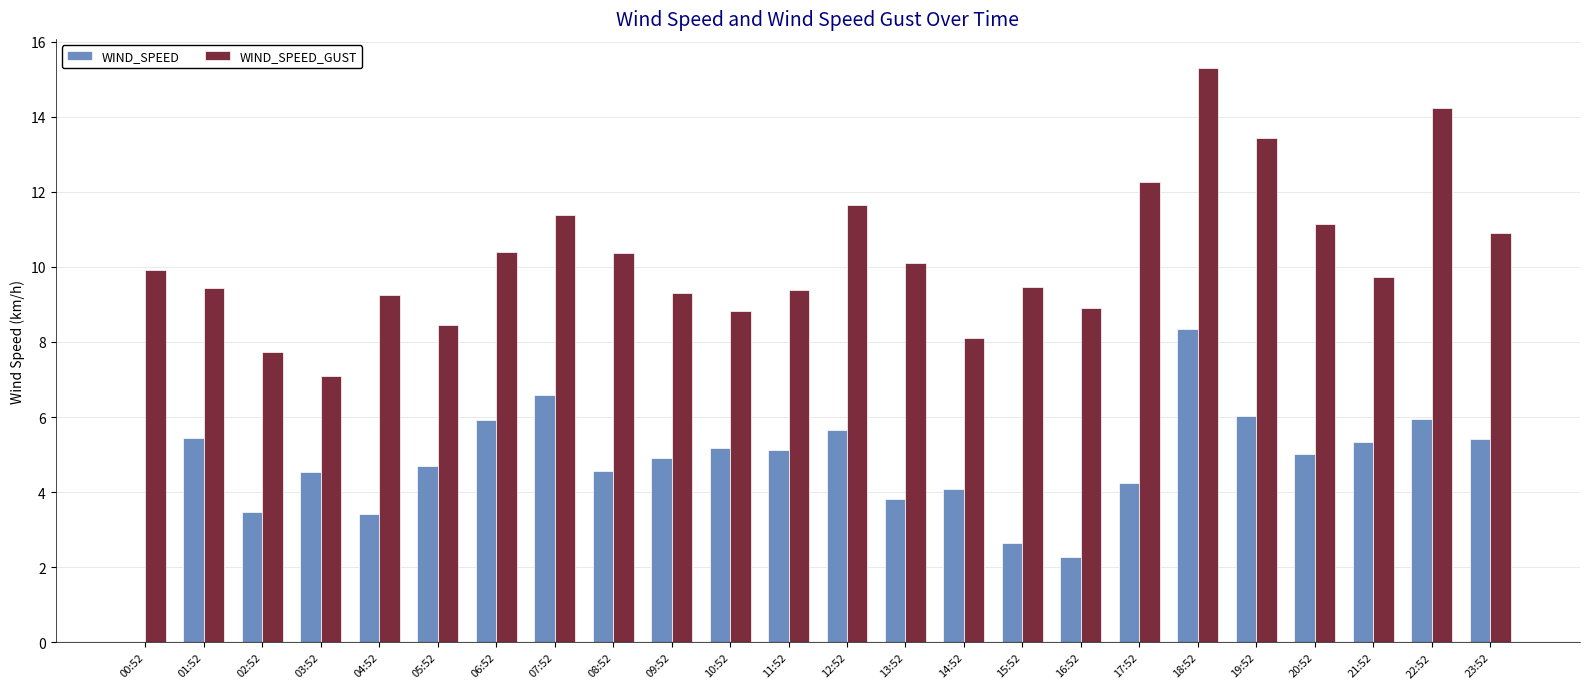

What is the sum of all WIND_SPEED_GUST values?

246.8